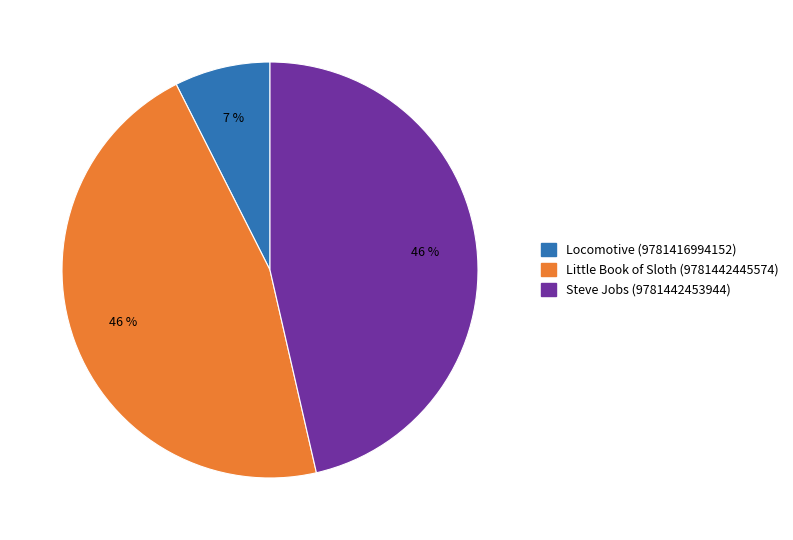

What is the smallest slice in the pie chart?

Locomotive (9781416994152)